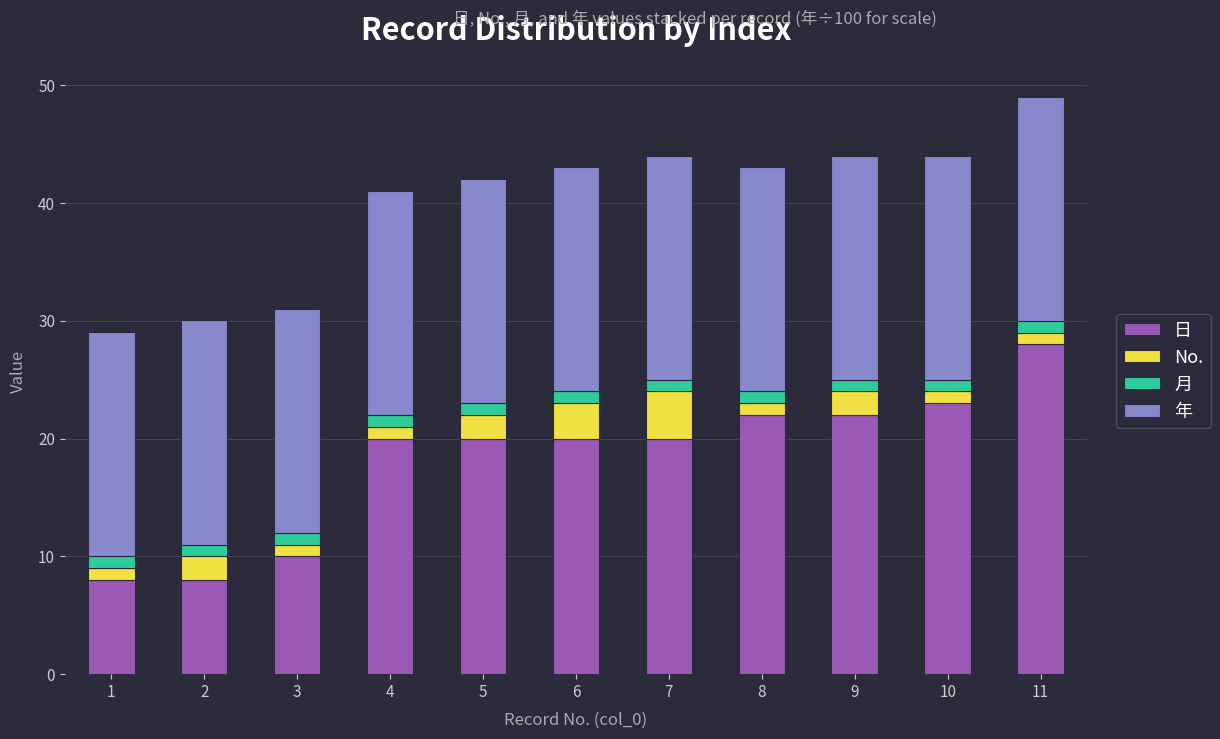

What is the lowest value of the 日 series?

8.0